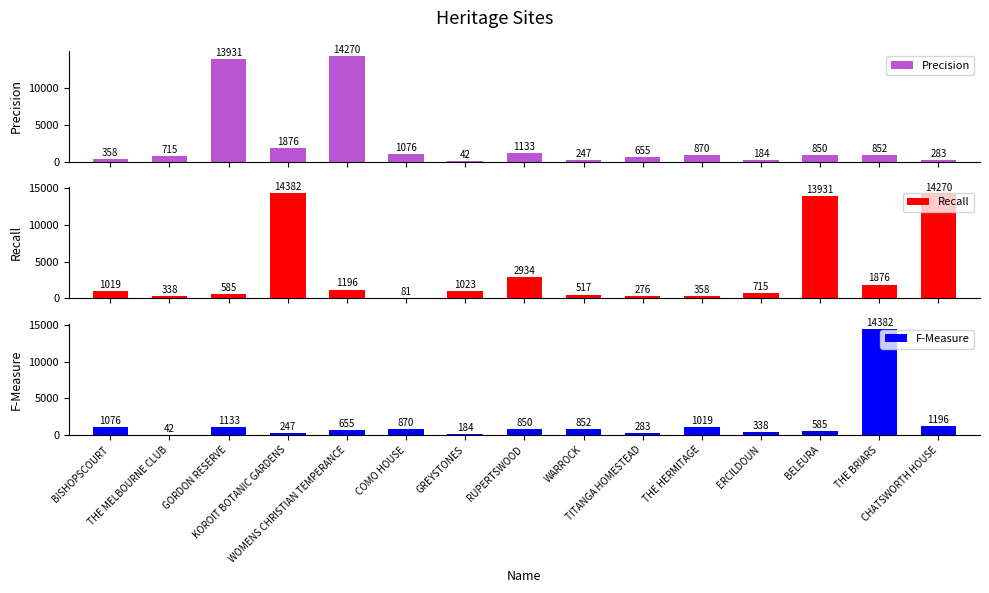

Rank the series by their maximum value, from highest to lowest.

Recall, F-Measure, Precision